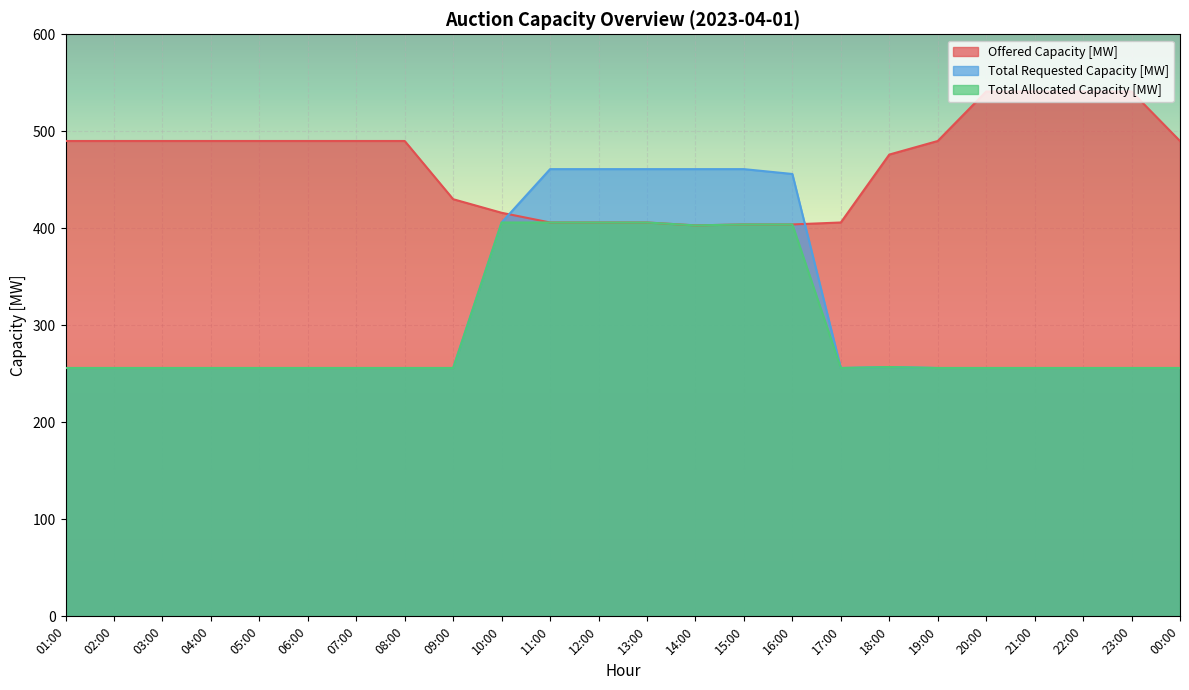

How many lines are shown in the chart?

3